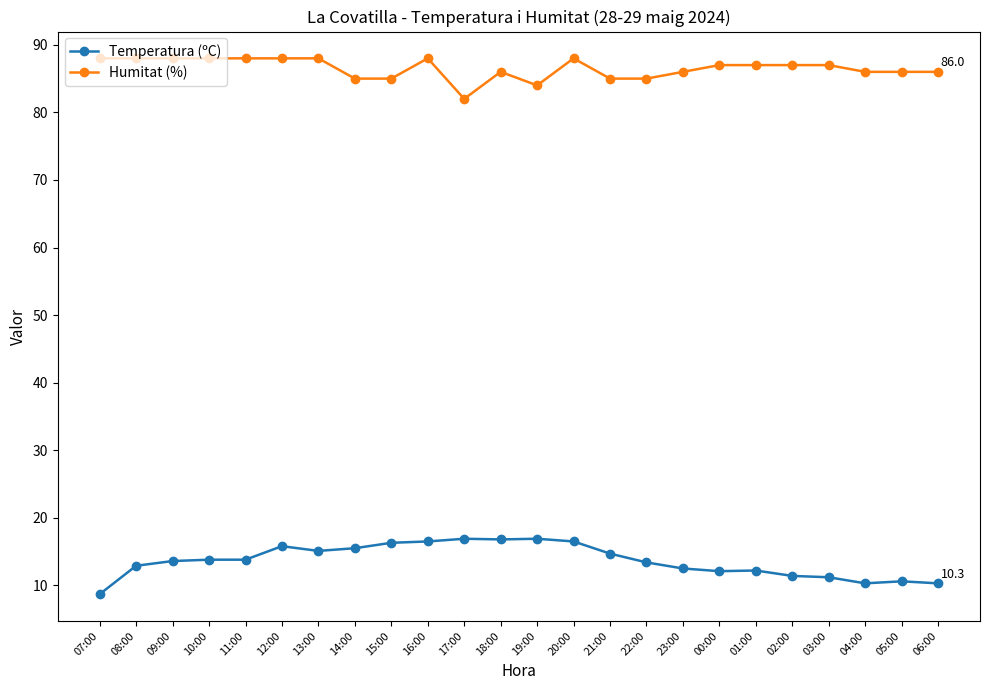

Which series has the widest spread of values?

Temperatura (ºC)